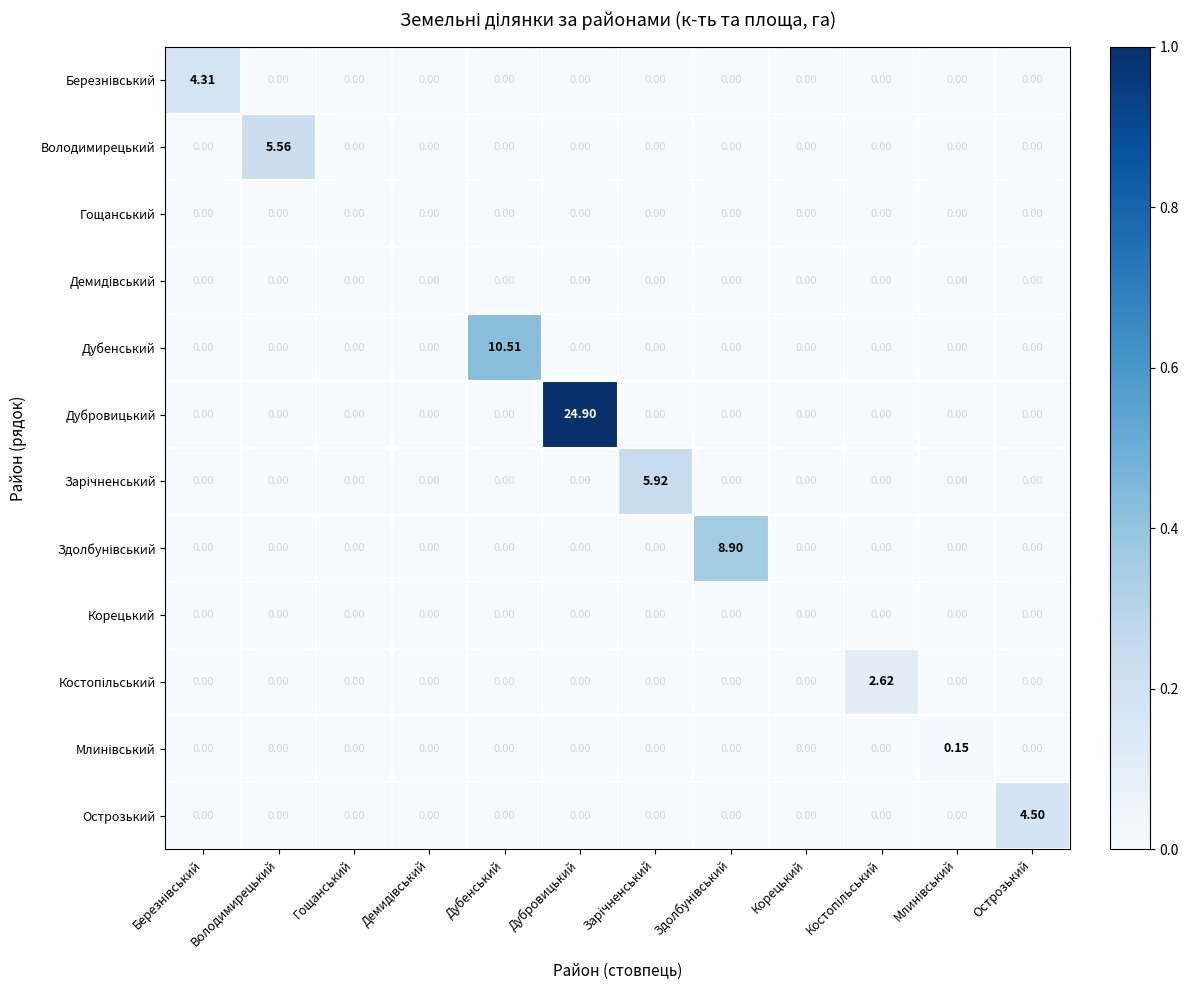

Which series has the largest range (max minus min)?

Дубровицький